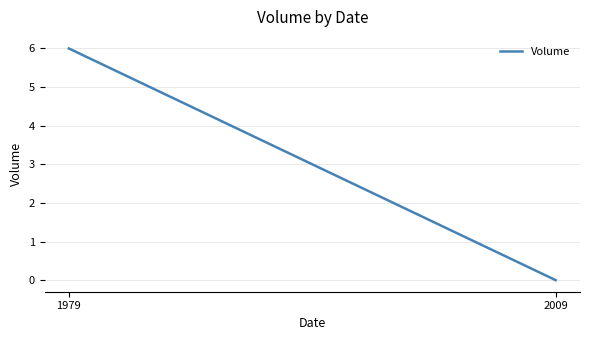

Which category has the highest value across all series?

1979